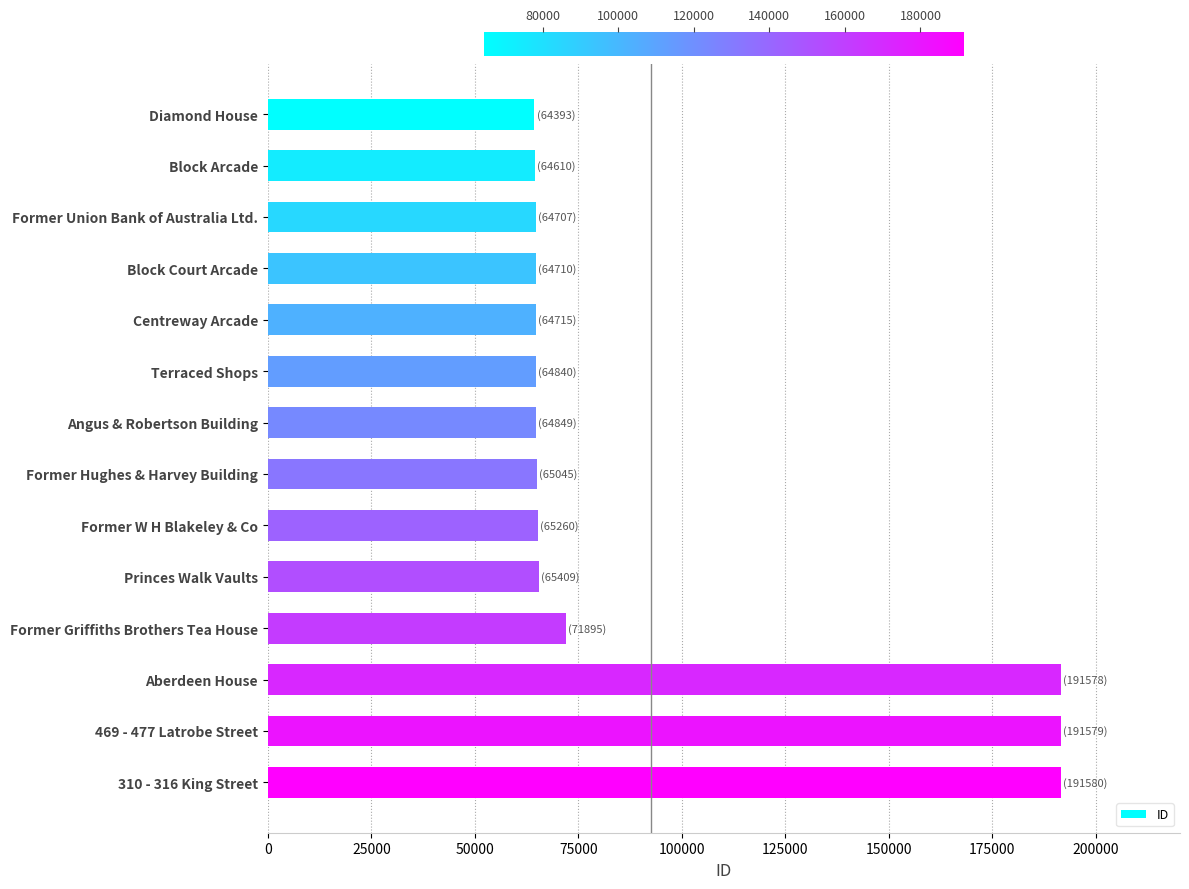

The chart shows a value of 71895 at Former Griffiths Brothers Tea House. True or false?

True